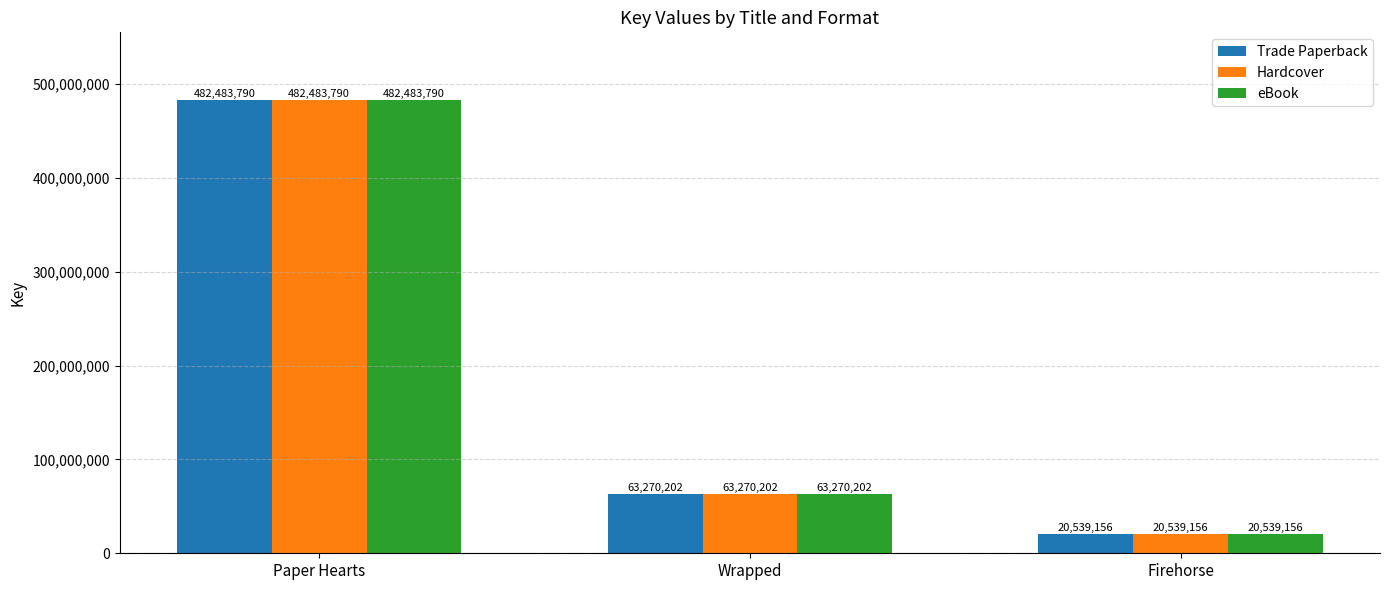

The value of Trade Paperback at Wrapped is 63270202. True or false?

True